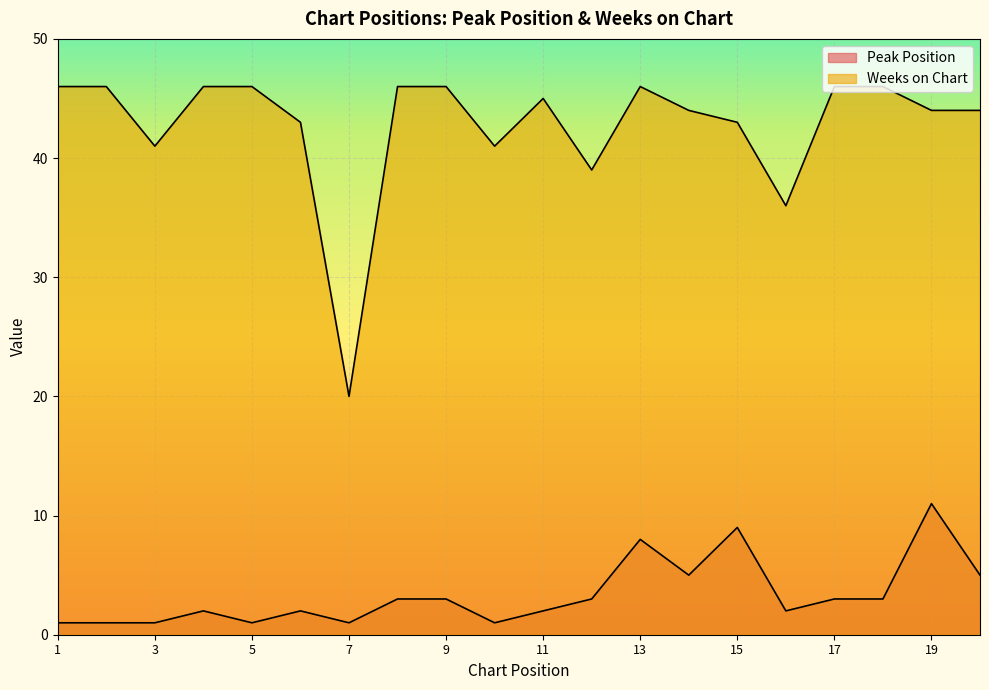

Which series changed the most between 8 and 18?

Peak Position